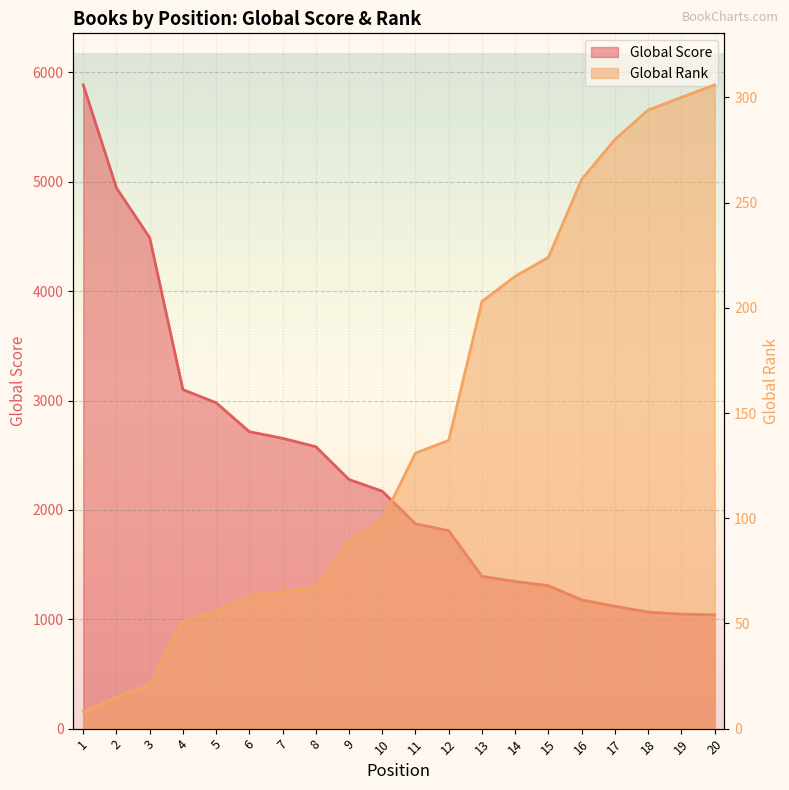

What is the difference between the maximum and second lowest values in the Global Score series?

4840